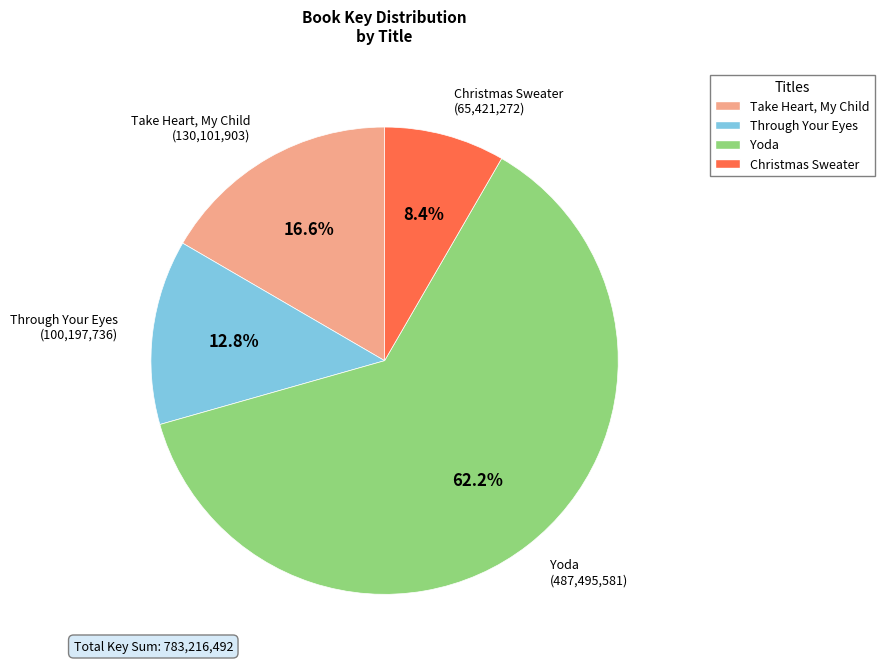

What is the ratio of the value at Yoda to the value at Through Your Eyes?

4.9